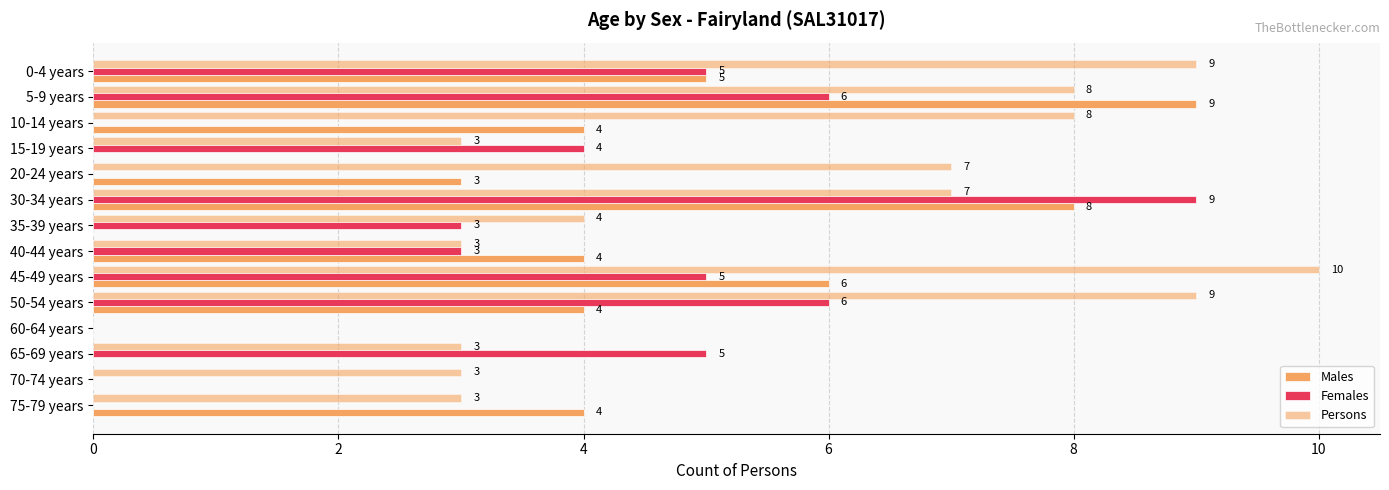

Which series has the widest spread of values?

Persons